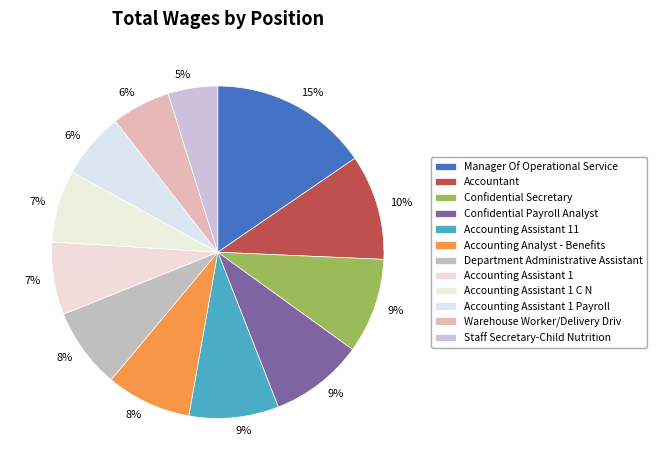

Is Confidential Payroll Analyst the majority of the pie?

No